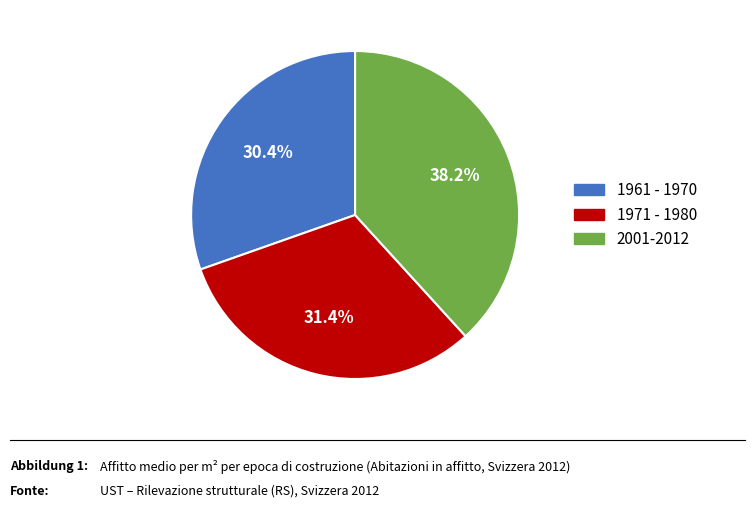

Is there any slice that represents more than half of the pie?

No